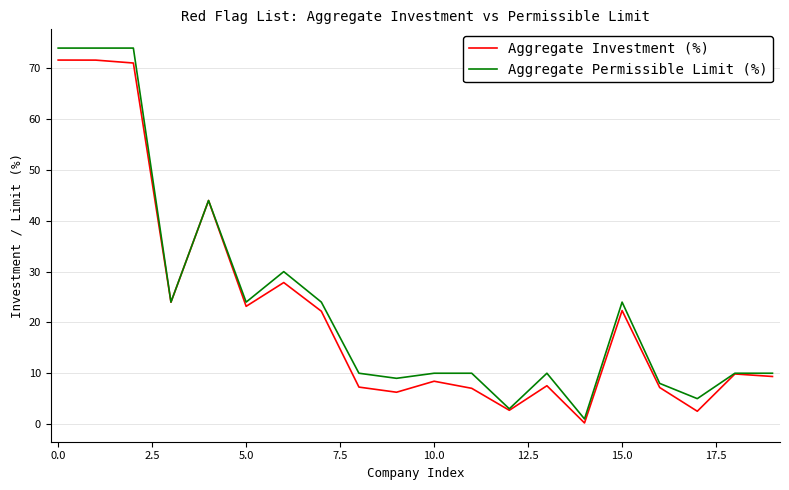

What is the greatest value displayed?

74.0